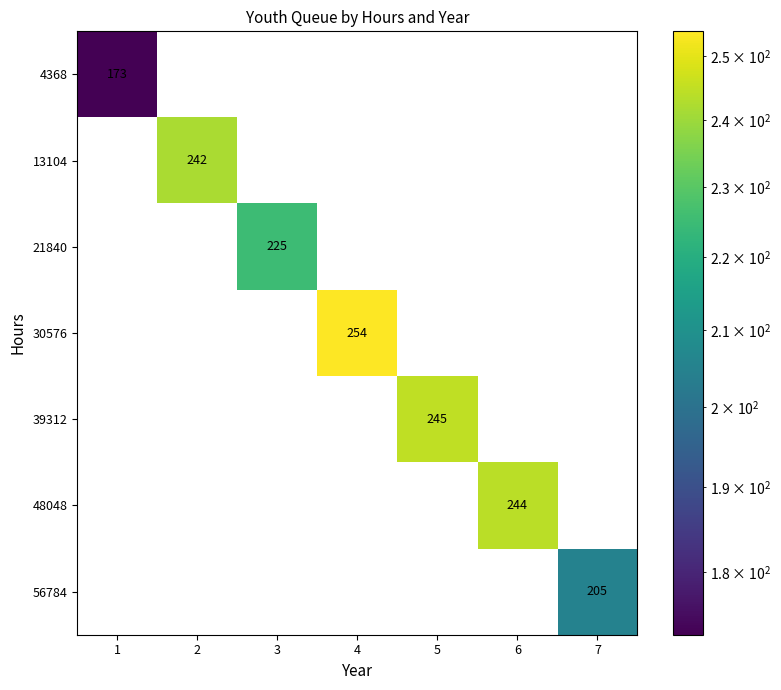

At how many categories does at least one series exceed 86?

7